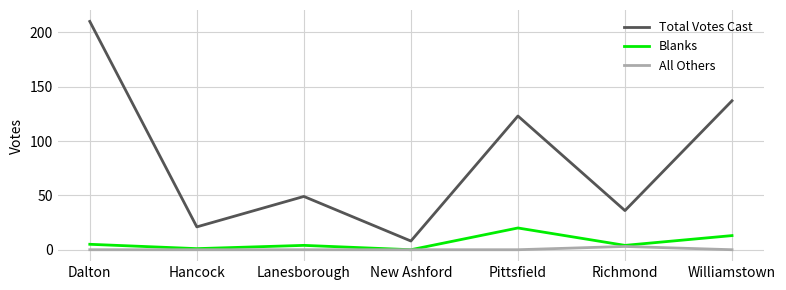

Where is the first local maximum for Blanks?

Lanesborough